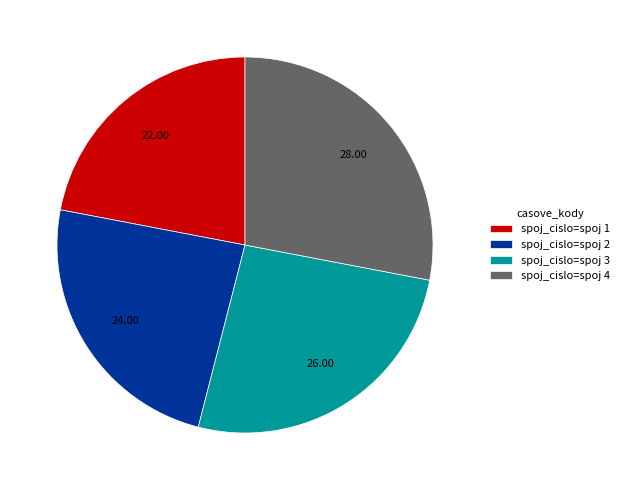

Does any single category account for the majority?

No